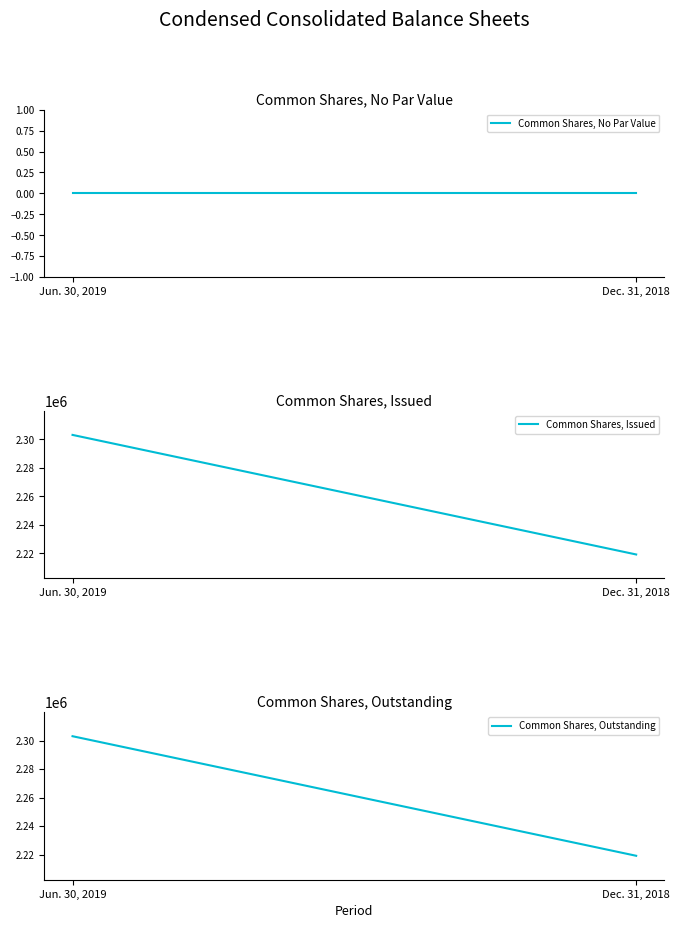

Reading right to left, what are all the values shown in this chart?

Common Shares, No Par Value: Dec. 31, 2018=0	Jun. 30, 2019=0
Common Shares, Issued: Dec. 31, 2018=2219141	Jun. 30, 2019=2303088
Common Shares, Outstanding: Dec. 31, 2018=2219141	Jun. 30, 2019=2303088